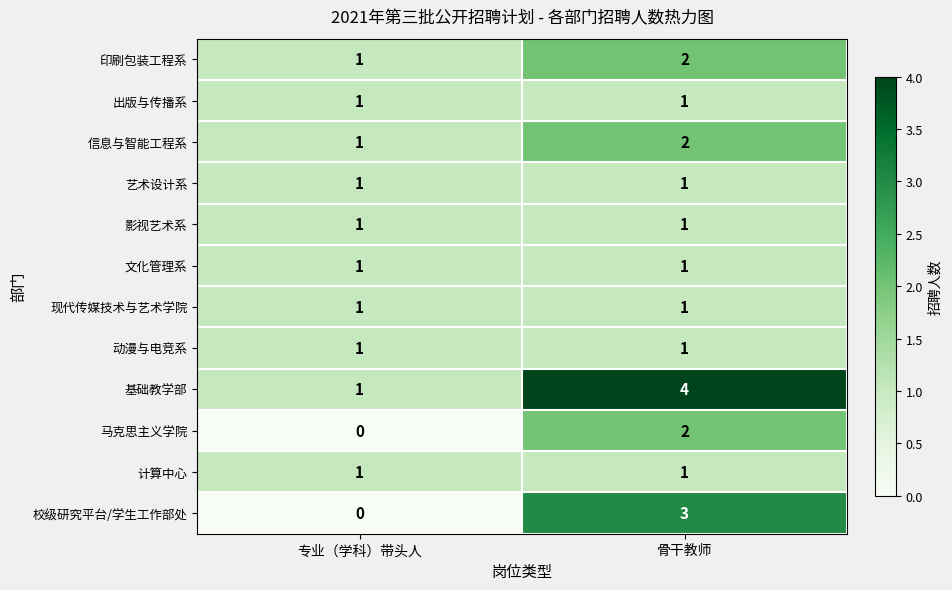

What is the spread (max minus min) of values at 专业（学科）带头人?

1